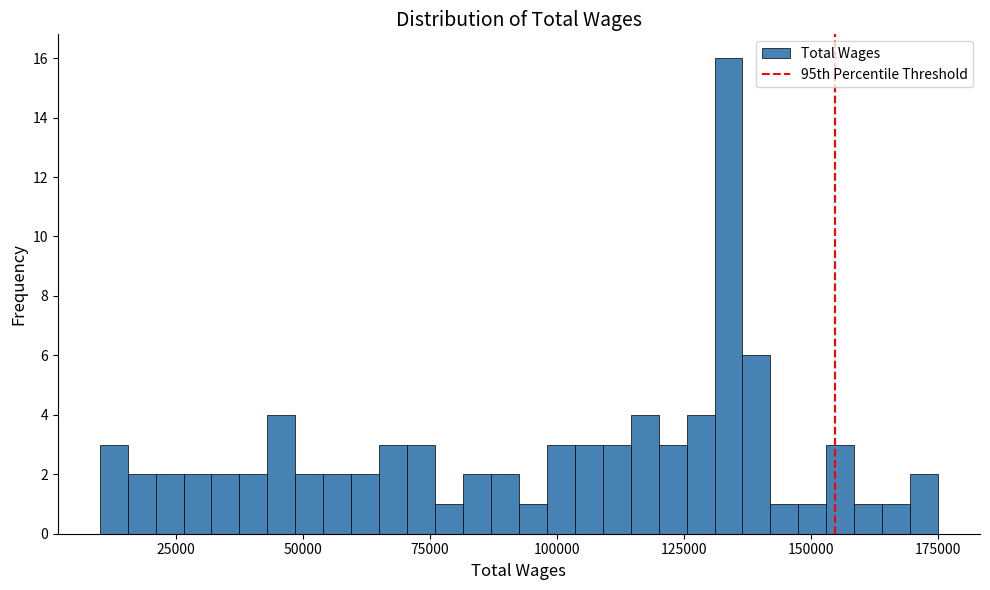

Around what value on the x-axis is the tallest bar? Give the approximate position of its centre, as read against the axis.

135000